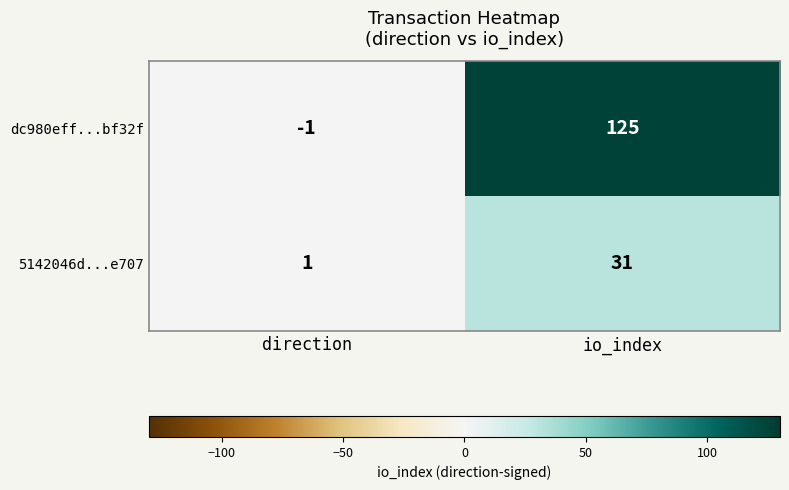

Rank the series at direction from highest to lowest value.

5142046d...e707, dc980eff...bf32f